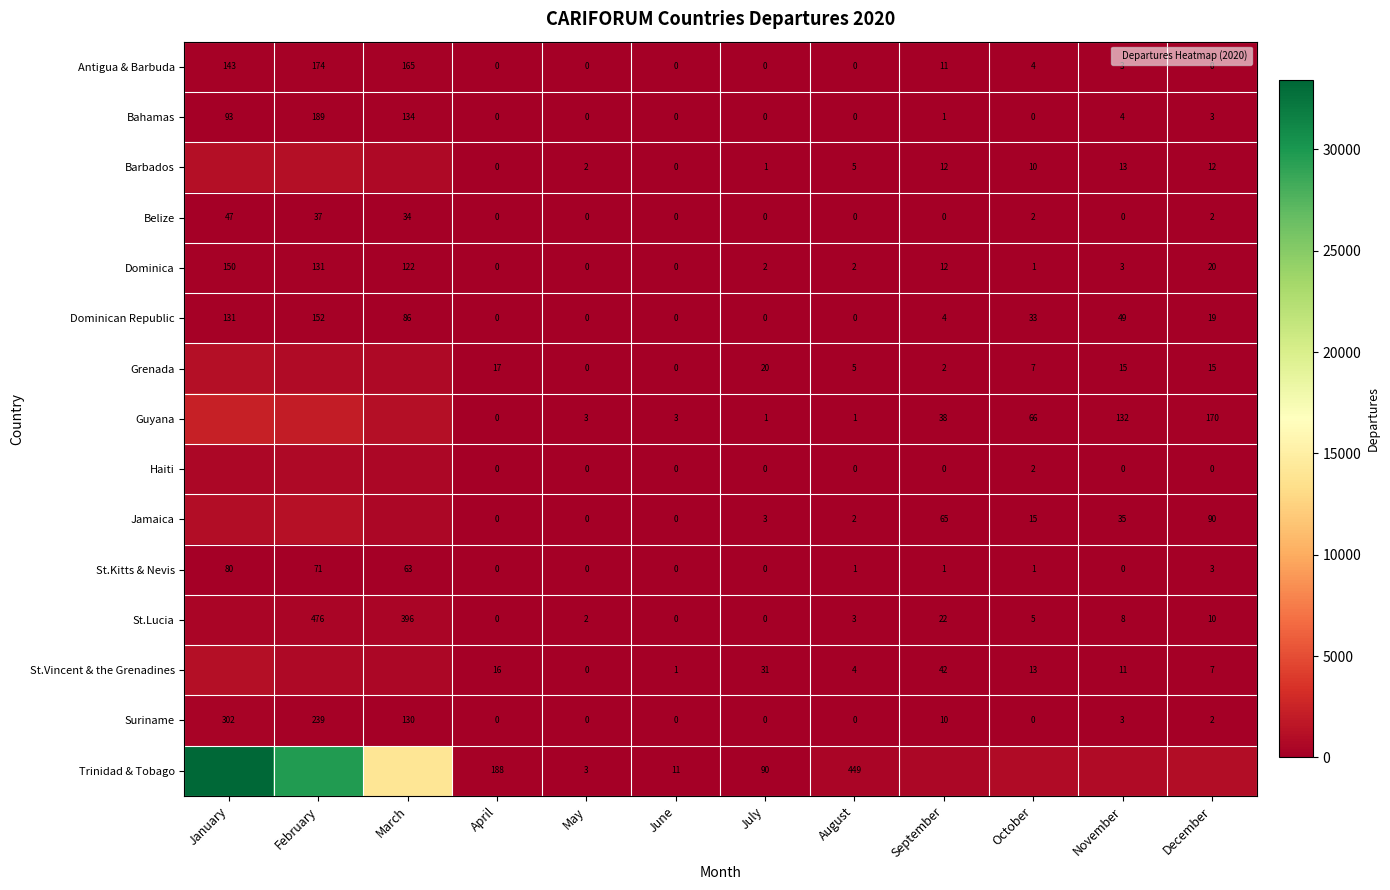

At which label does Dominican Republic reach its peak?

February